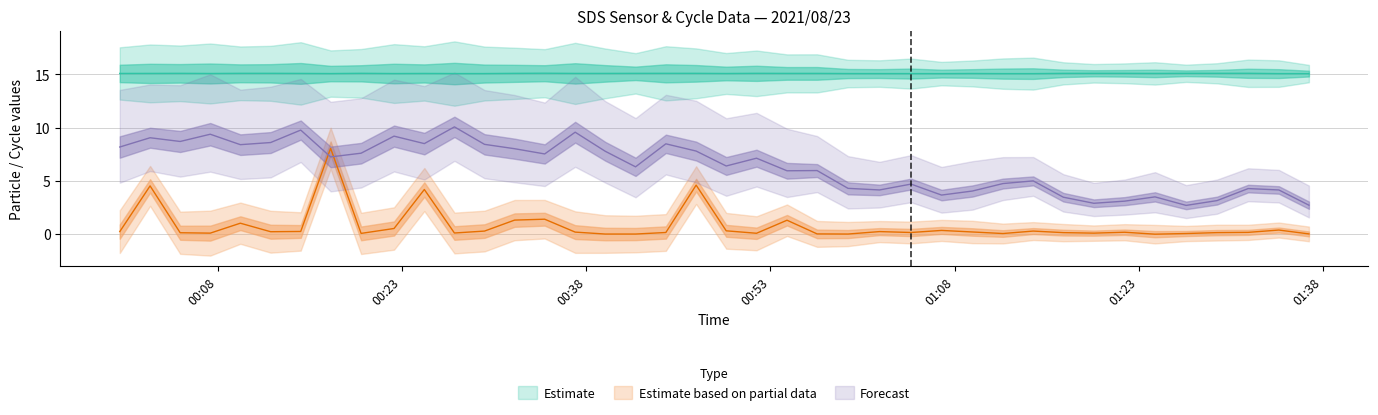

What is the total value across all series at 2021/08/23 00:42:01?

21.4